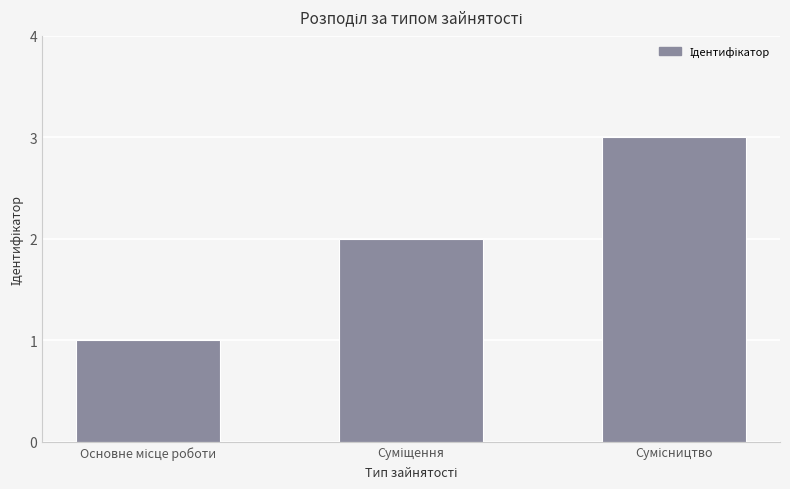

What is the greatest value displayed?

3